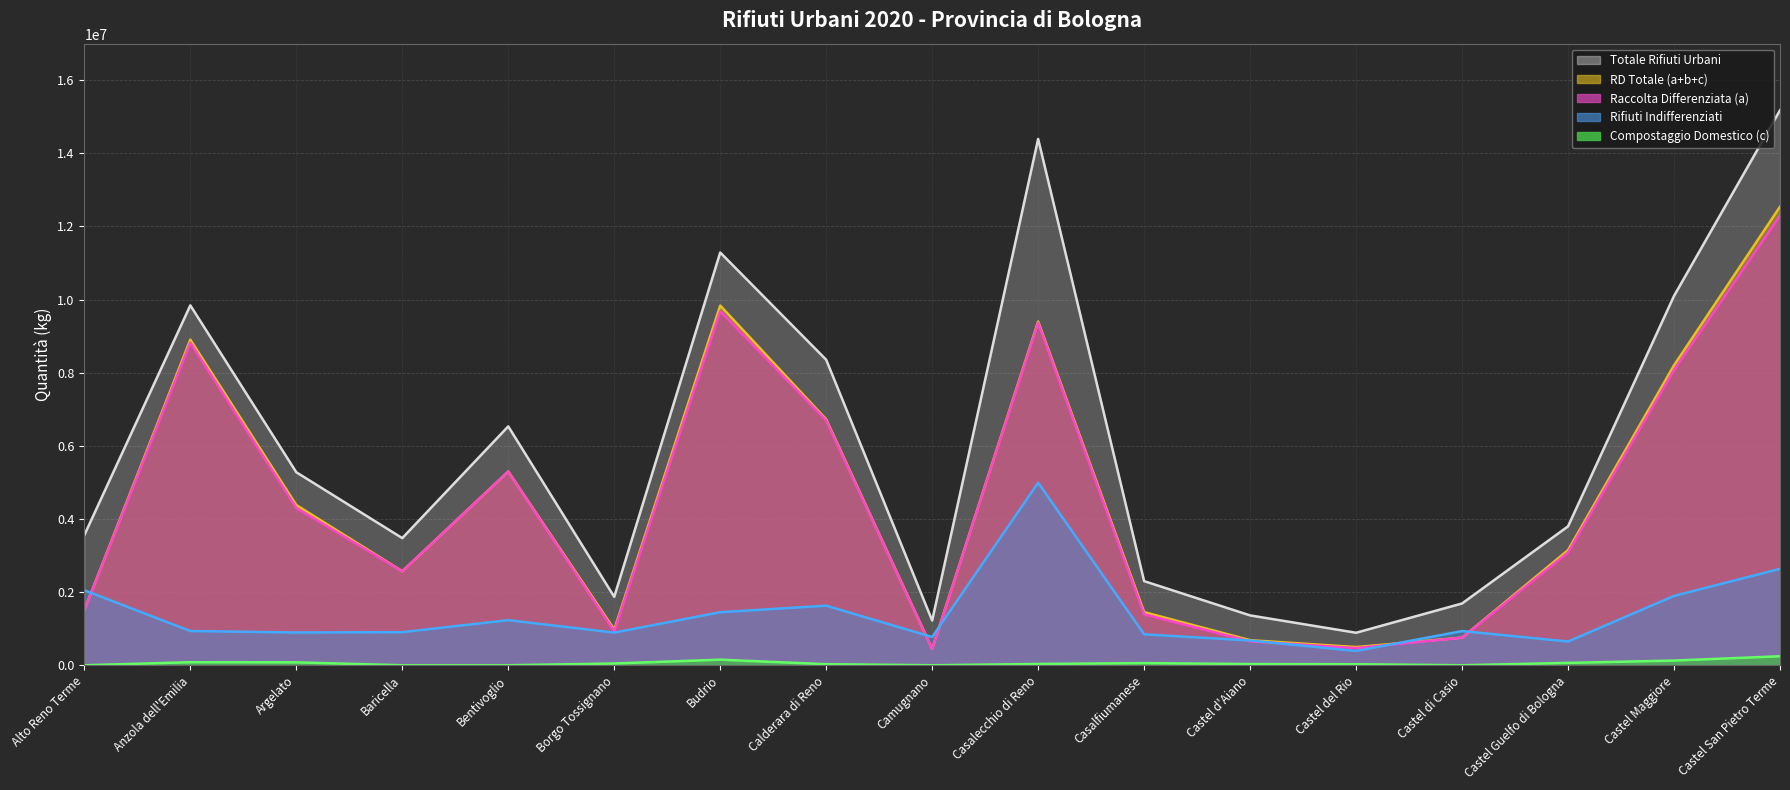

At which label does Totale Rifiuti Urbani first exceed 3799302?

Anzola dell'Emilia